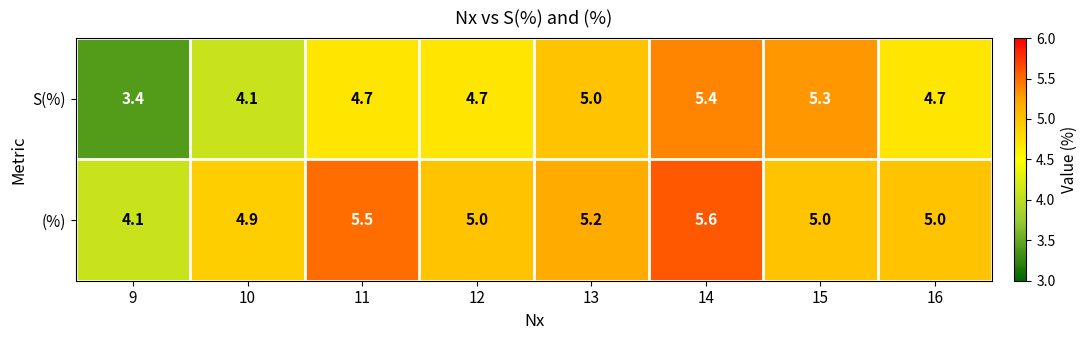

How many series are shown in this chart?

2